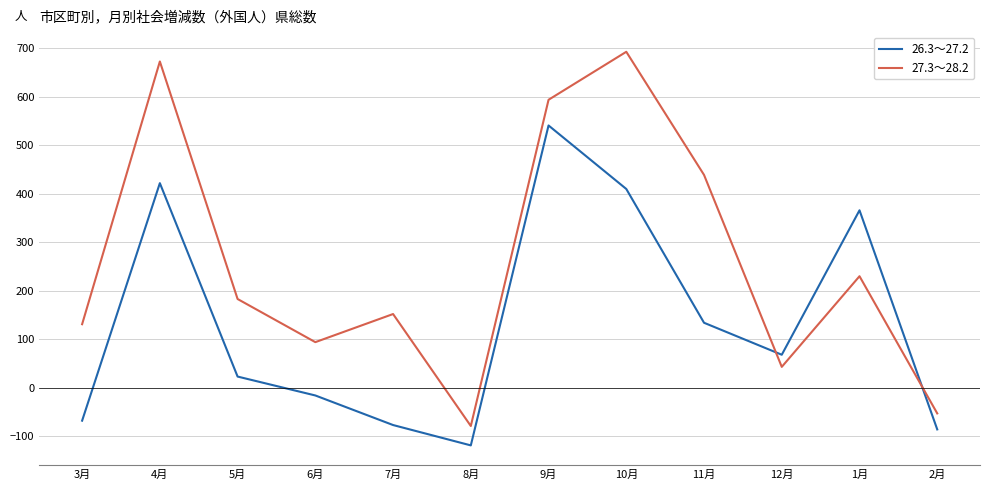

What position from the right is 1月?

2